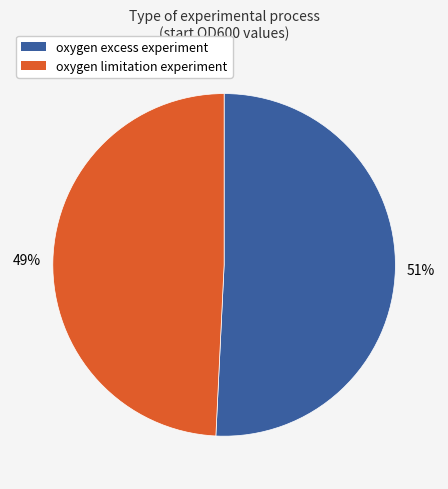

Is it true that oxygen excess experiment is 59% of the pie?

False